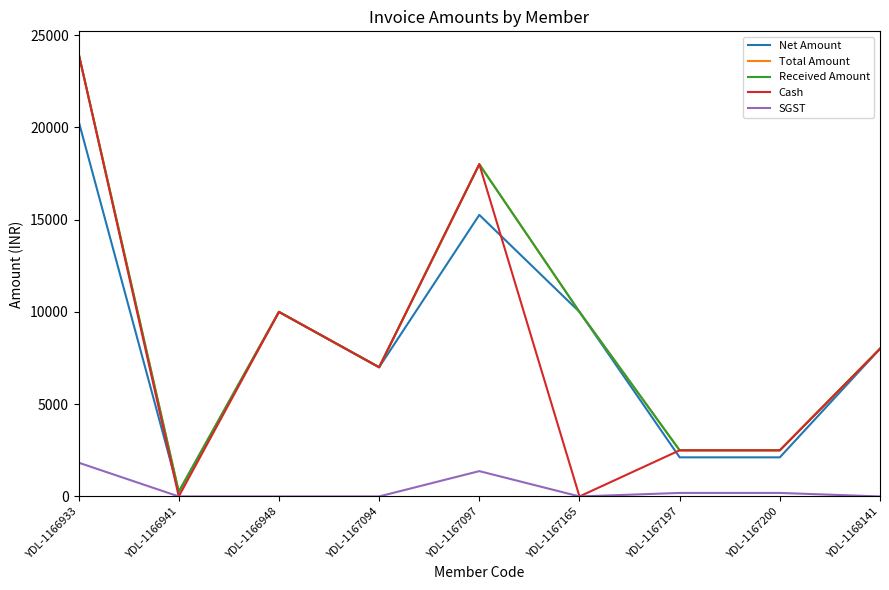

Is the value of Received Amount at YDL-1168141 greater than the value of Total Amount at YDL-1167197?

Yes